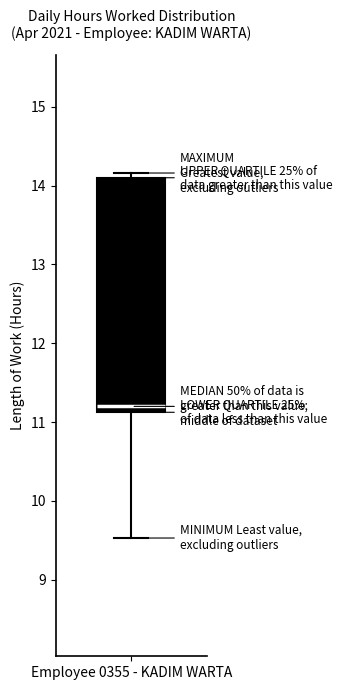

Where is the upper edge of the box for Employee 0355 - KADIM WARTA on the y-axis? The values are not printed on the chart, so give them approximately, as read against the axis.

14.1